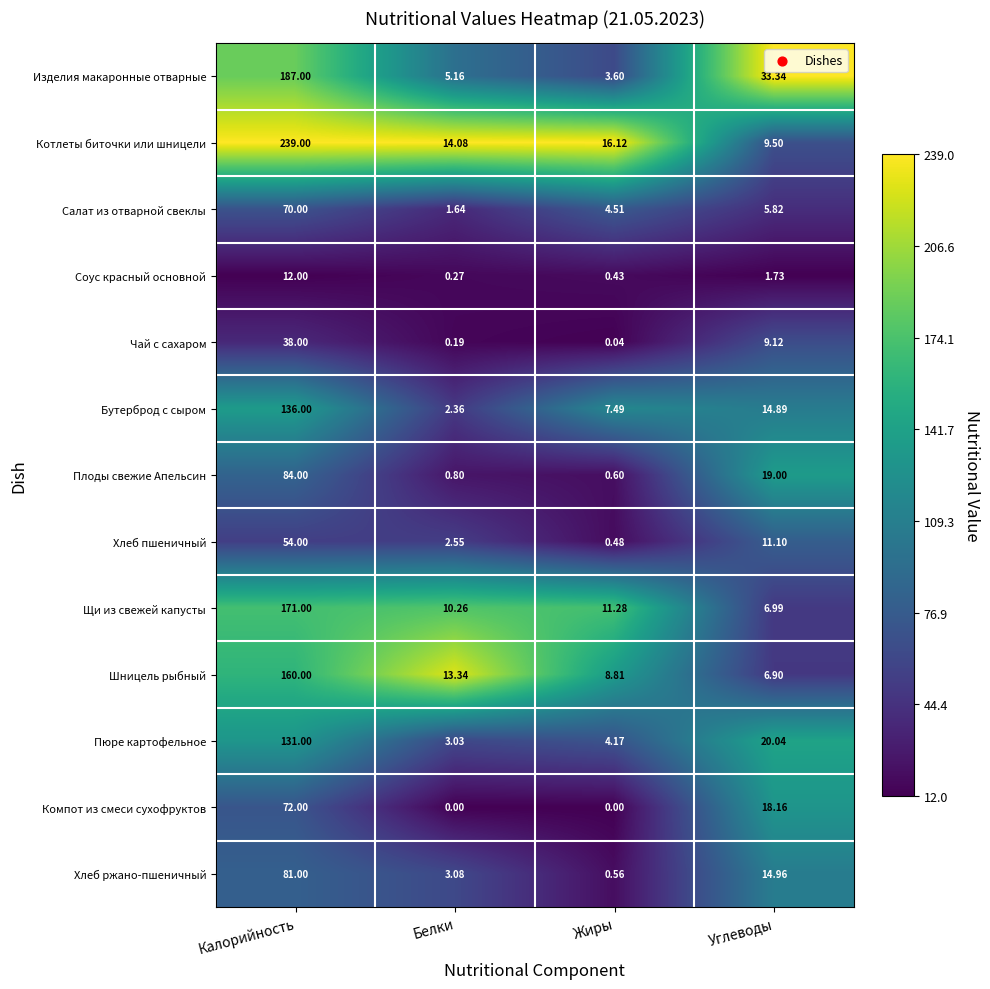

Which series has the widest spread of values?

Котлеты биточки или шницели